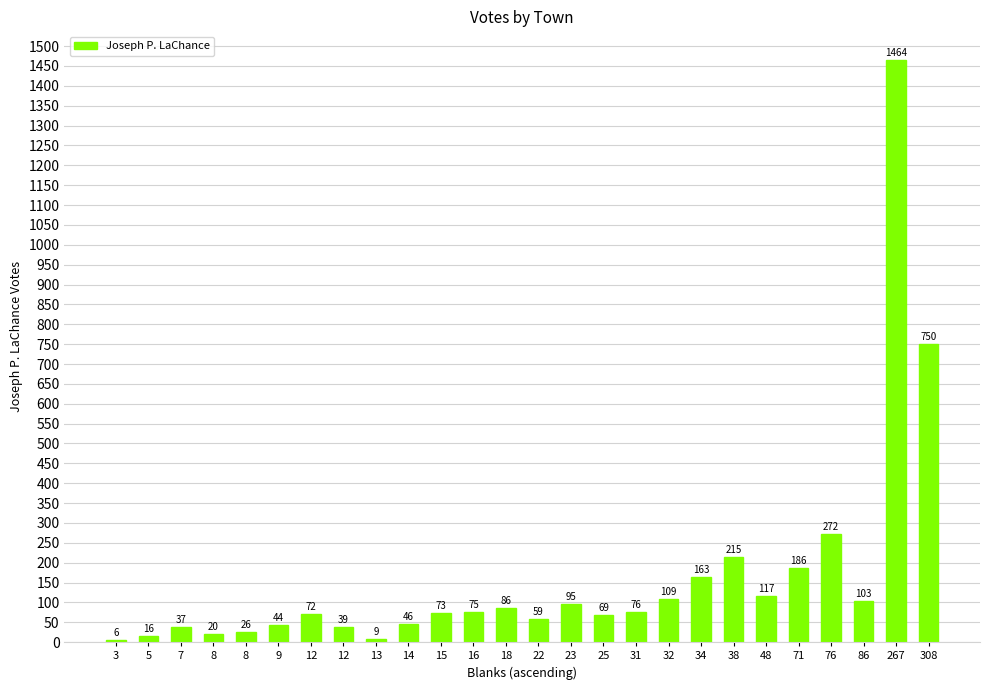

Are the bars horizontal?

No